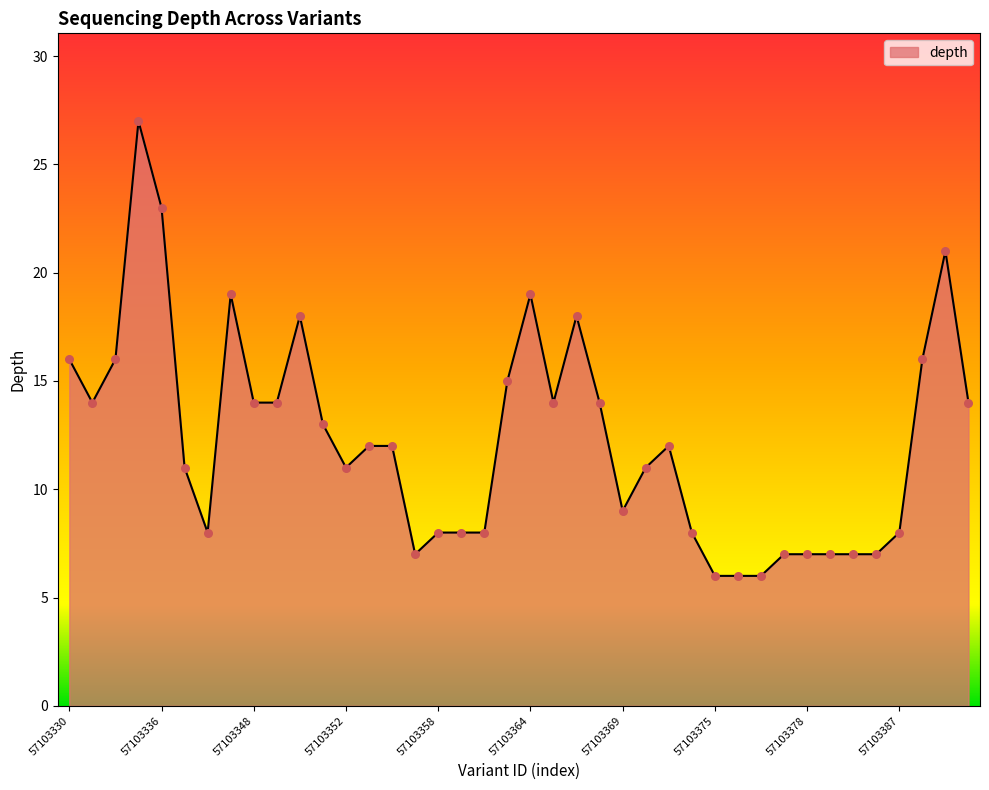

What is the difference between the maximum and minimum values?

21